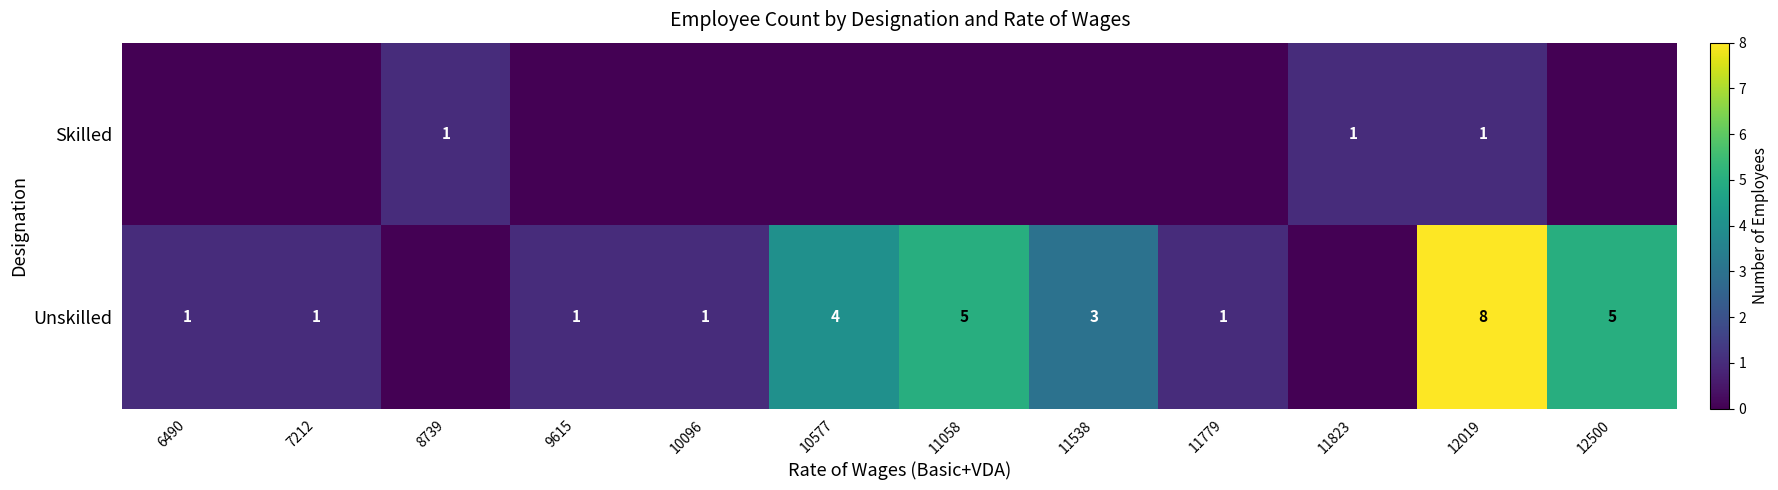

Is the value of Skilled at 11823 greater than the value of Unskilled at 11058?

No